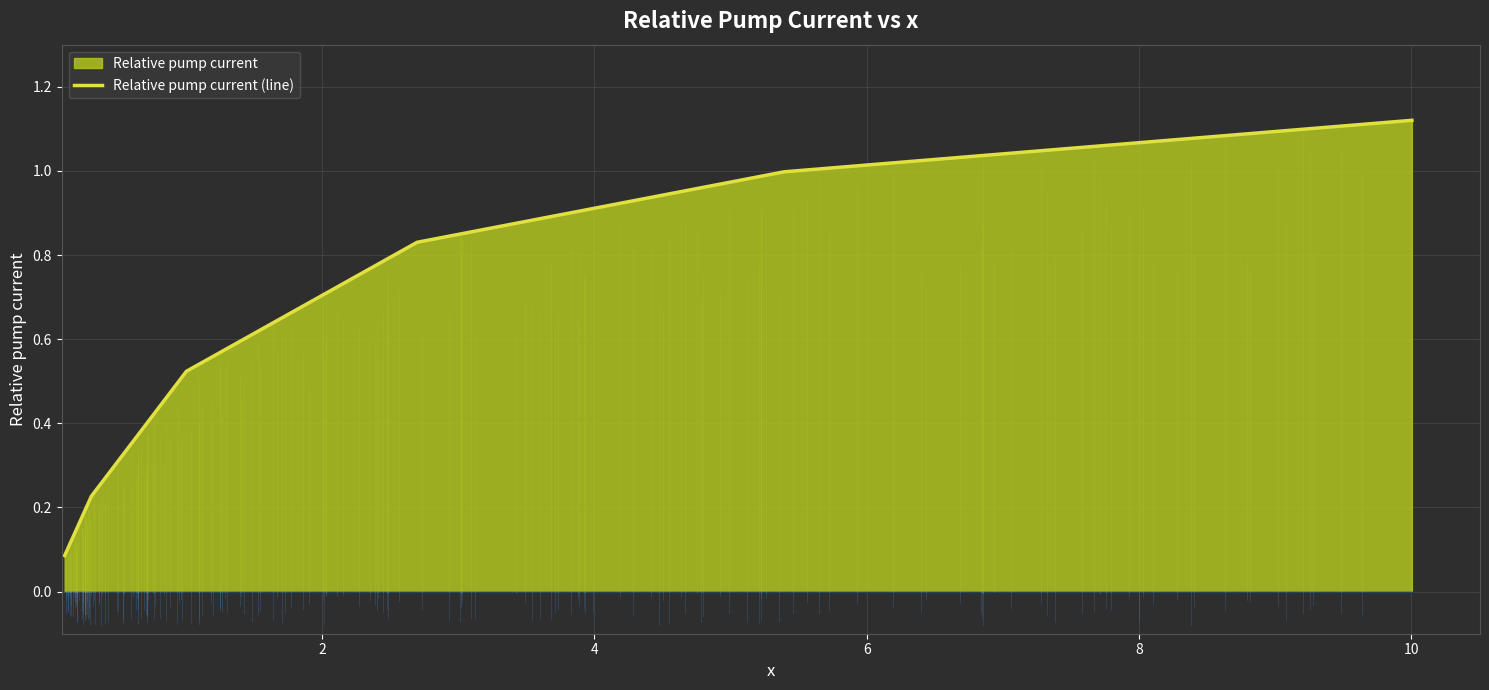

What is the greatest value displayed?

1.1